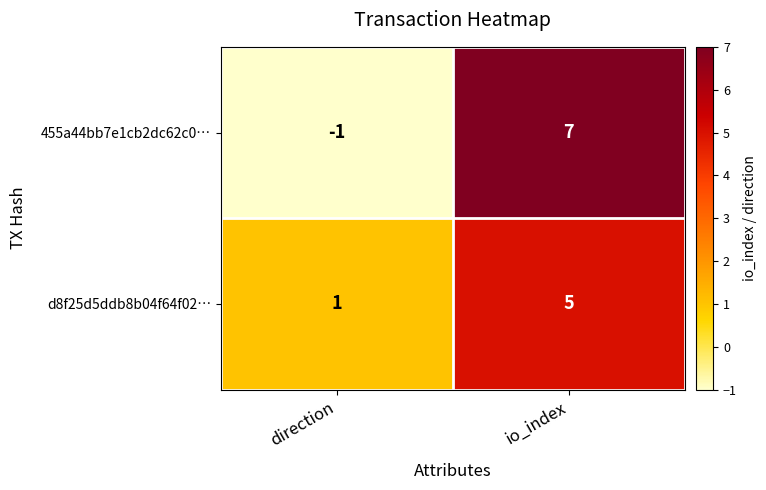

Rank the series by their maximum value, from lowest to highest.

d8f25d5ddb8b04f64f02…, 455a44bb7e1cb2dc62c0…